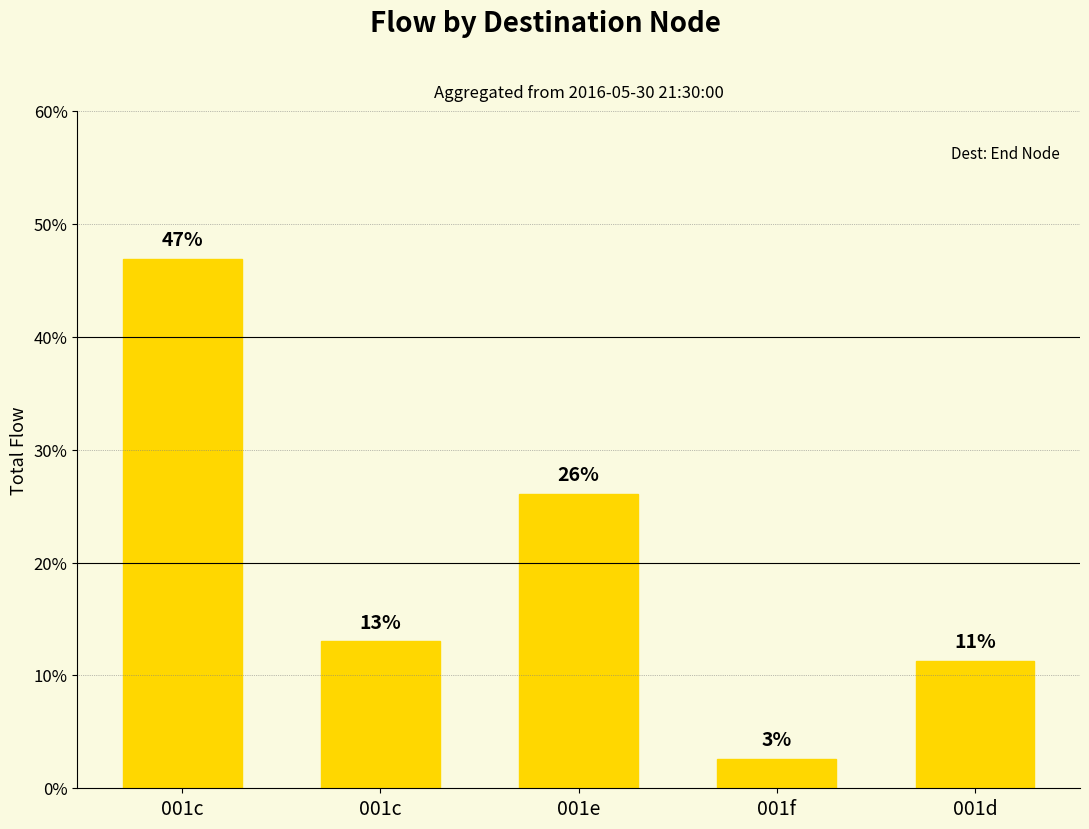

How many bars are there in total?

5